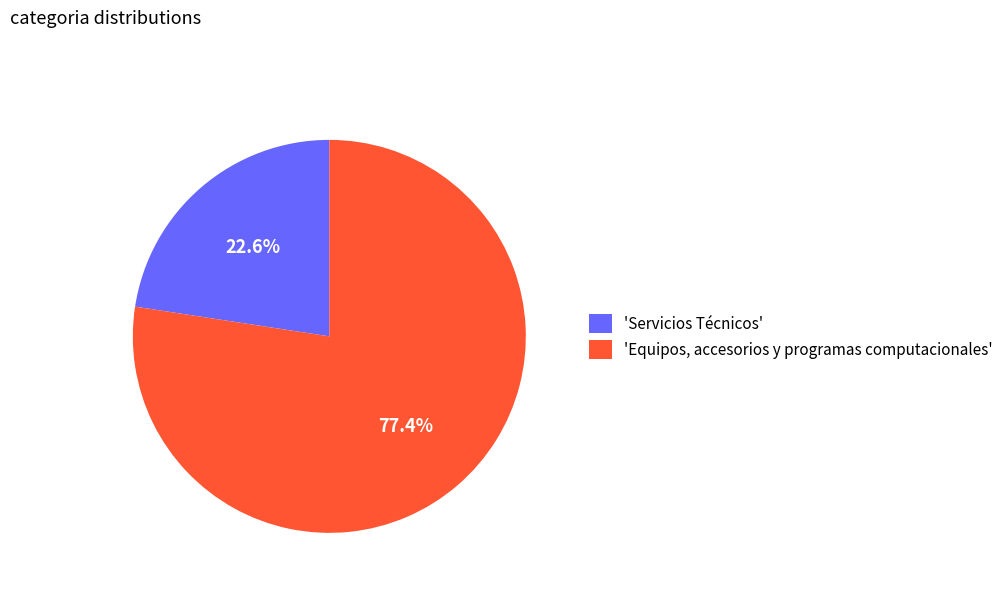

Which slice is the largest?

'Equipos, accesorios y programas computacionales'